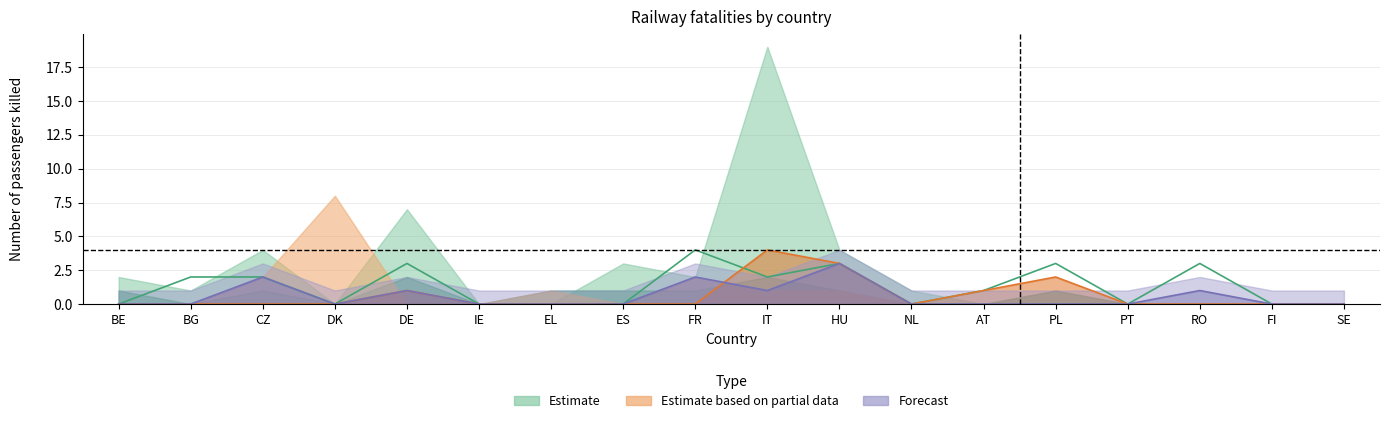

How many lines are shown in the chart?

3